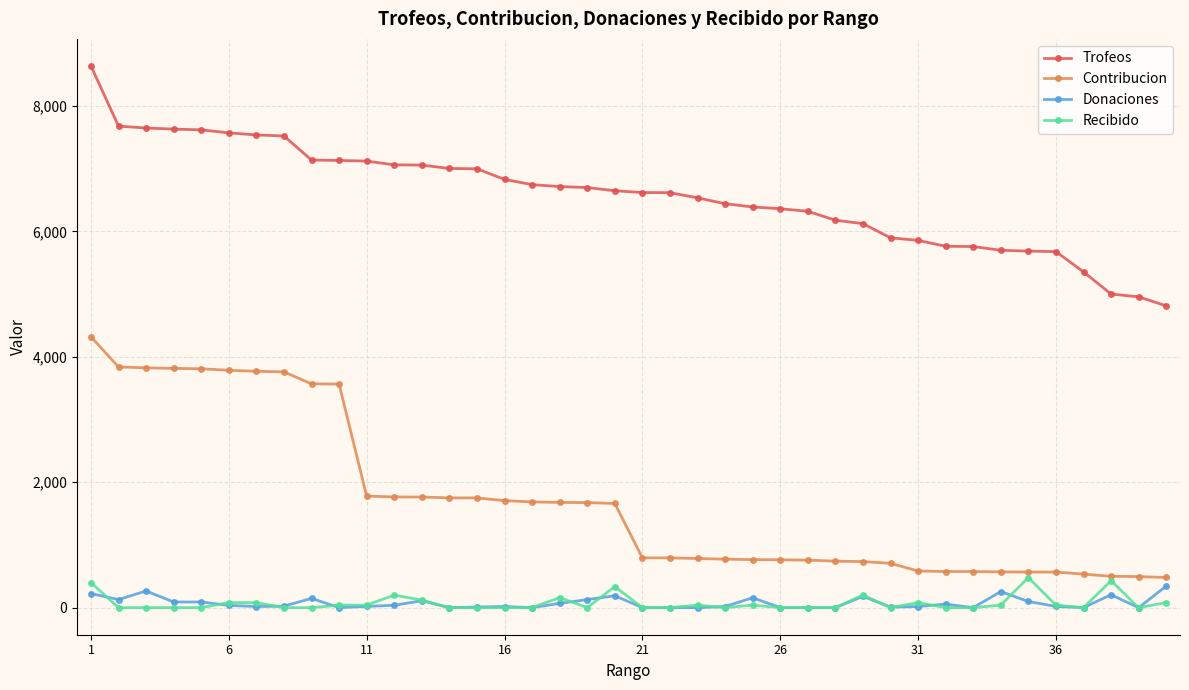

How many distinct data groups are displayed?

4